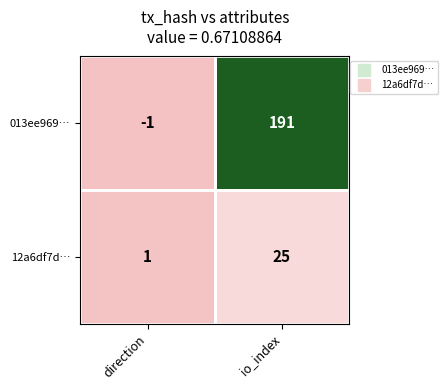

Which series has the largest total across all categories?

013ee969…